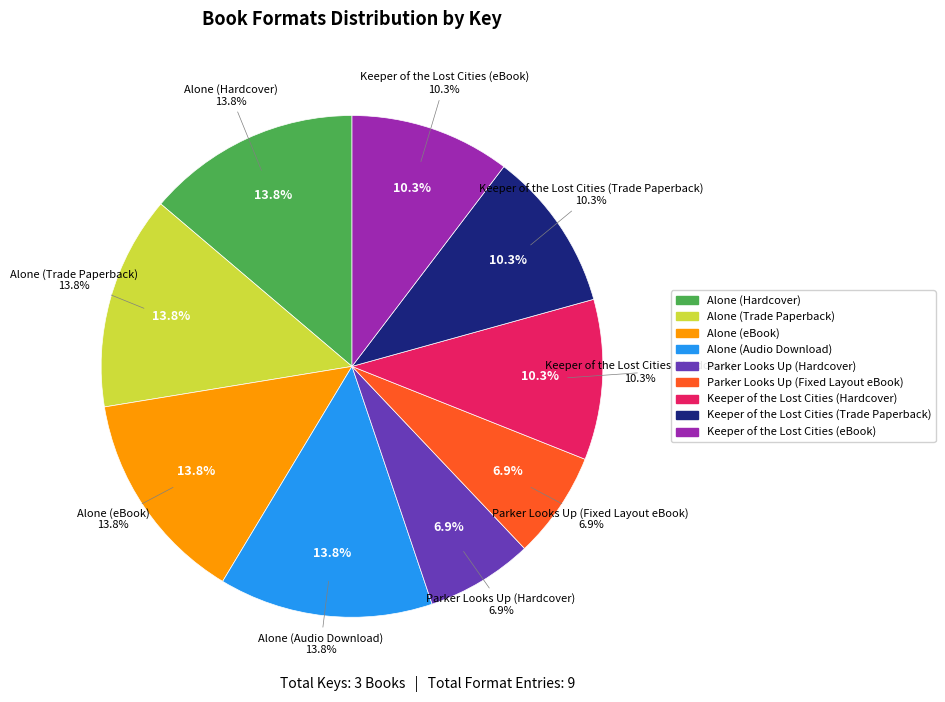

Count the number of slices in the pie.

9